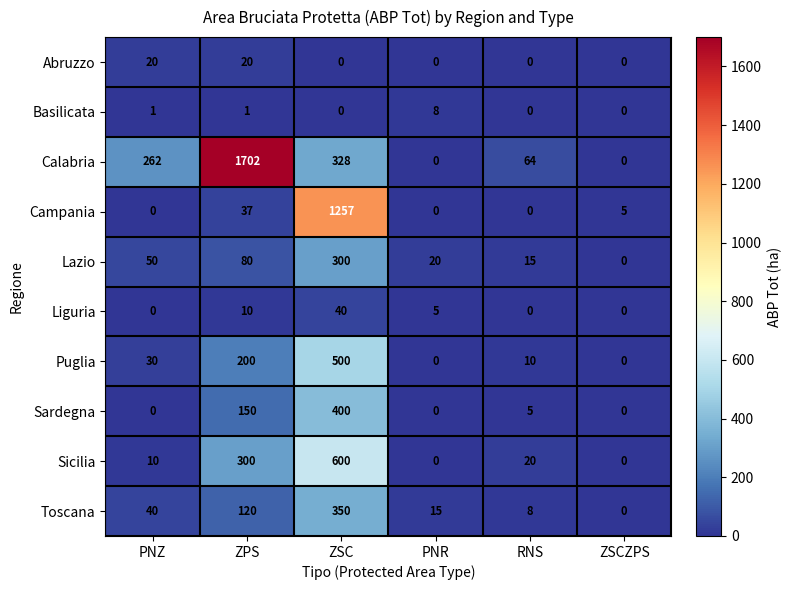

Which category has the highest value across all series?

ZPS